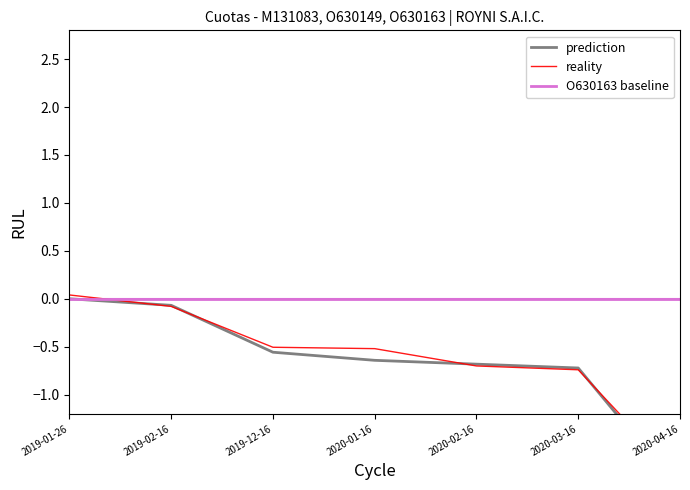

Does the chart have visible grid lines?

No